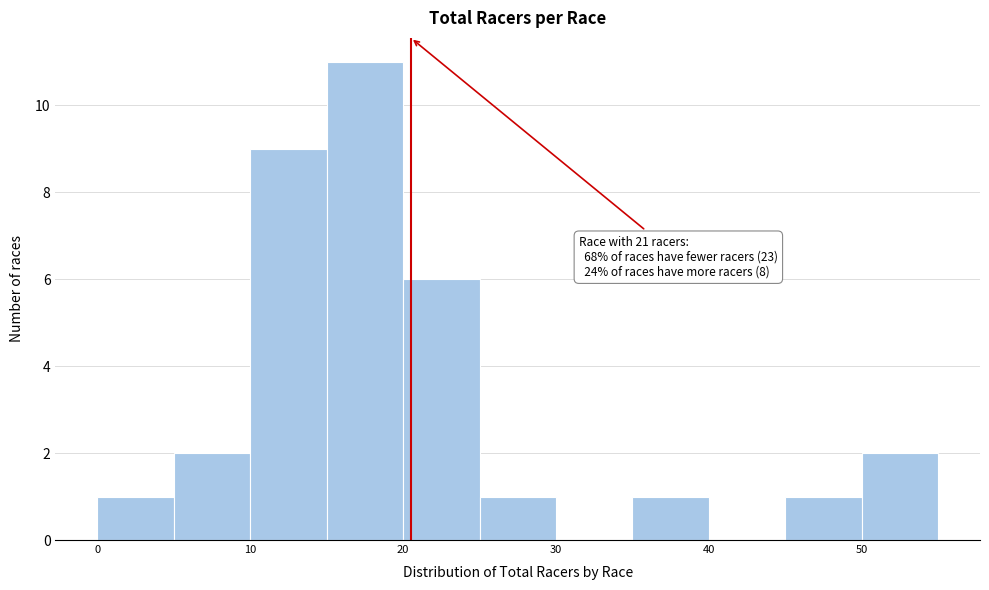

Over which range of the x-axis is the bar tallest?

15.5 to 20.5